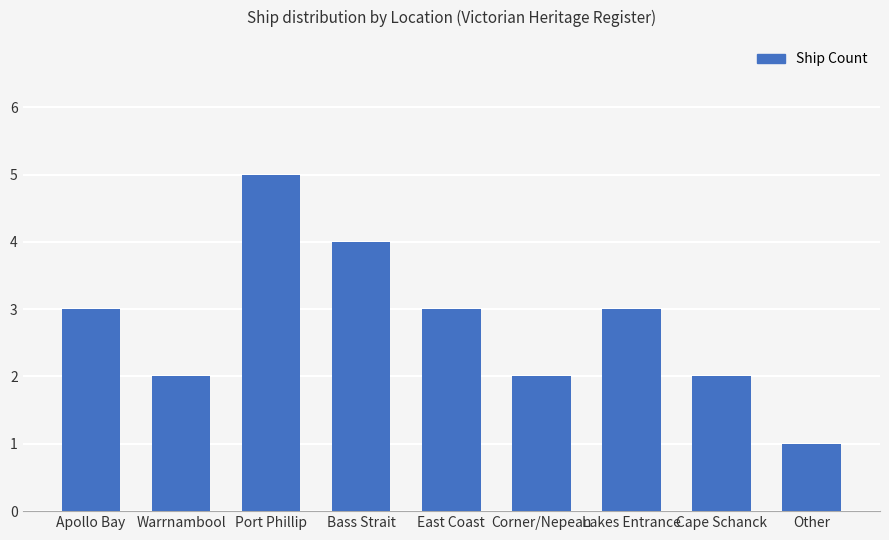

What is the label of the 3rd bar from the right?

Lakes Entrance